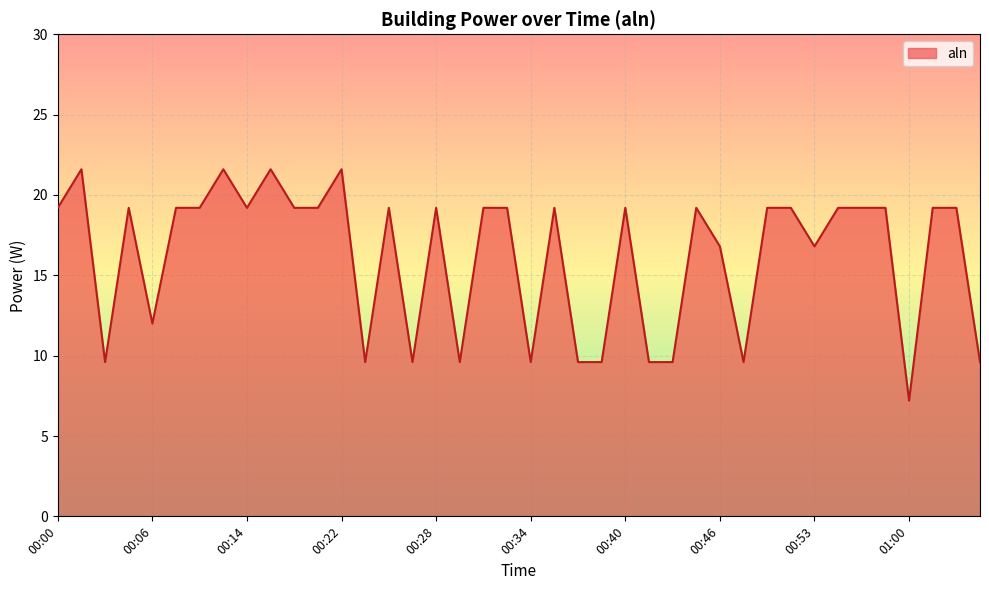

What is the maximum value shown in the chart?

21.6